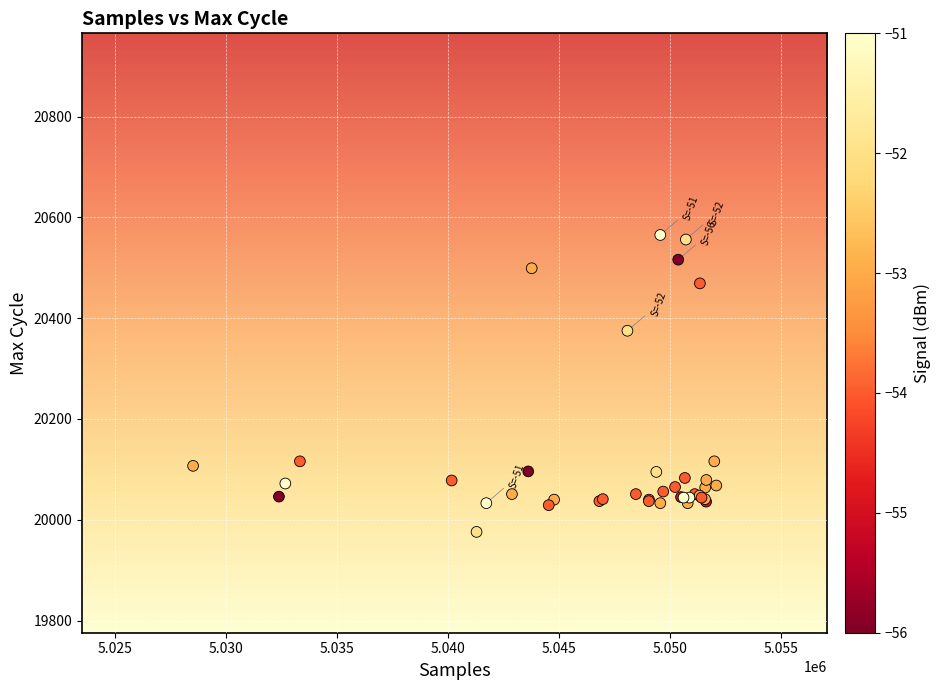

What Y value in the scatter plot is closest to 20270?

20375